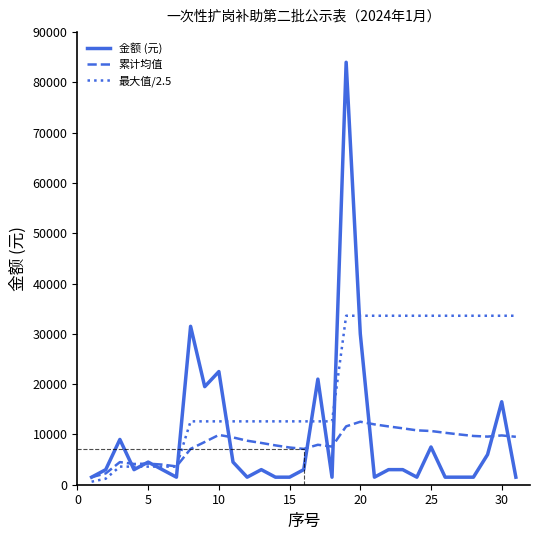

Rank the series by their maximum value, from lowest to highest.

累计均值, 最大值/2.5, 金额 (元)